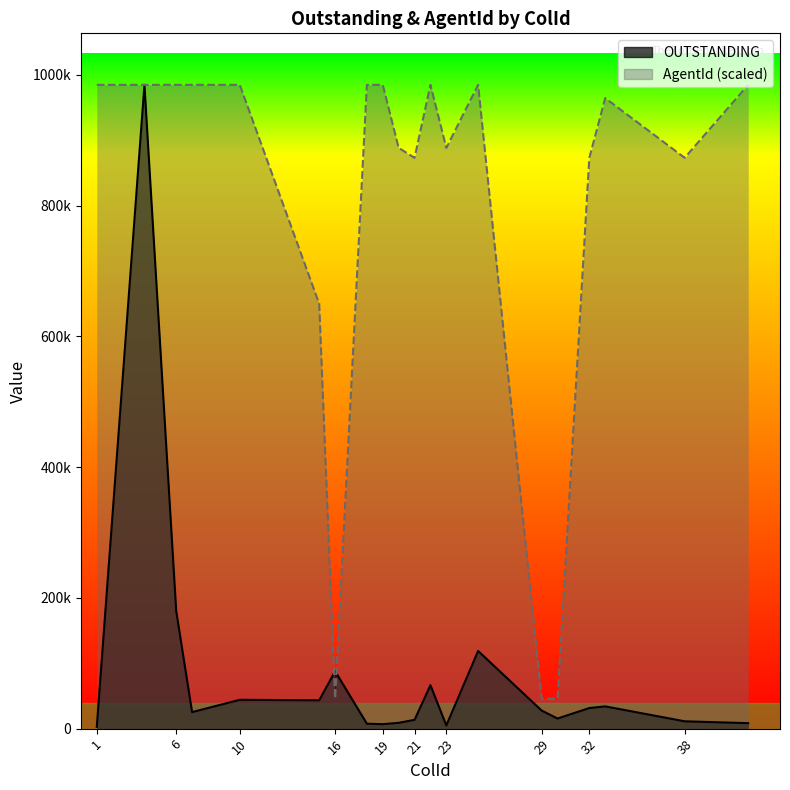

The value of AgentId at 15 is 882575.6. True or false?

False